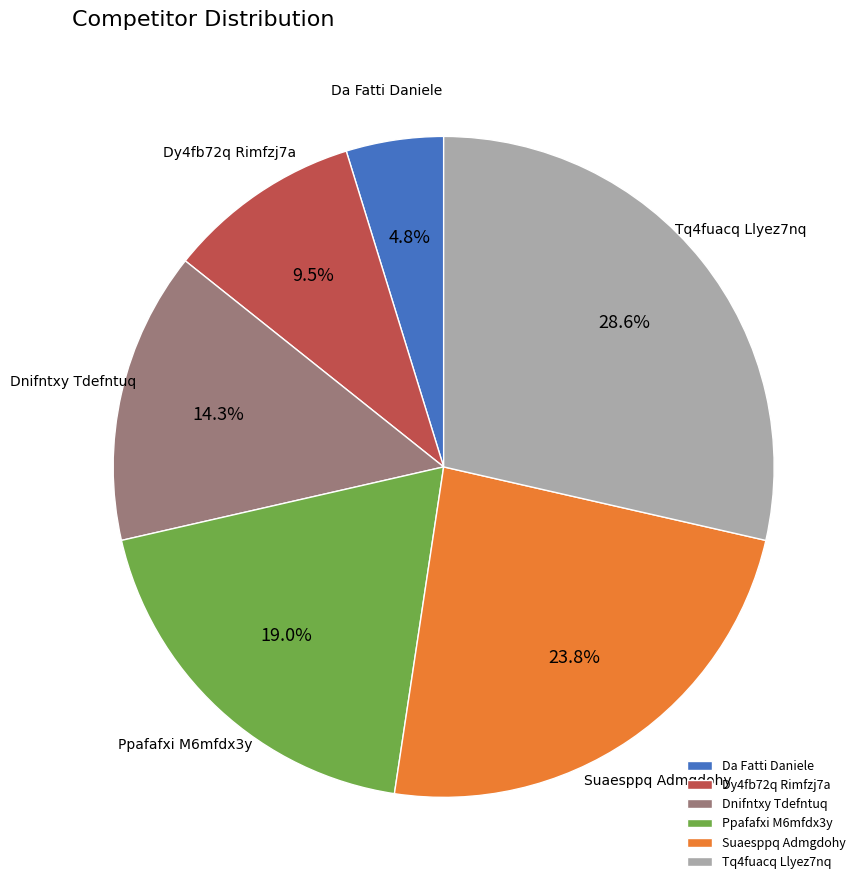

True or false: Ppafafxi M6mfdx3y accounts for 5% of the total.

False